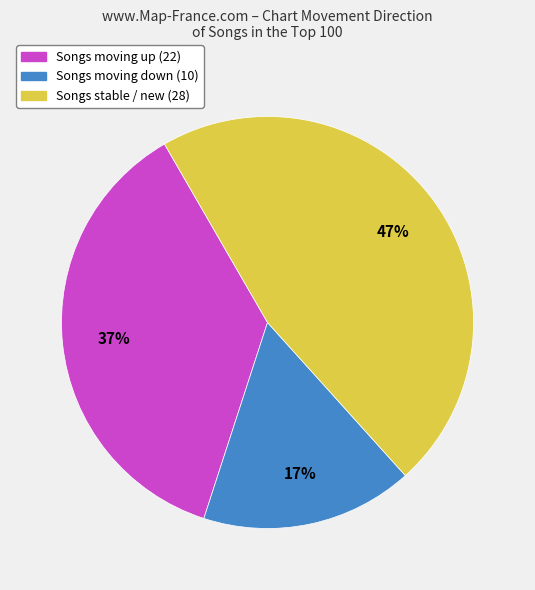

How many slices are in this pie chart?

3